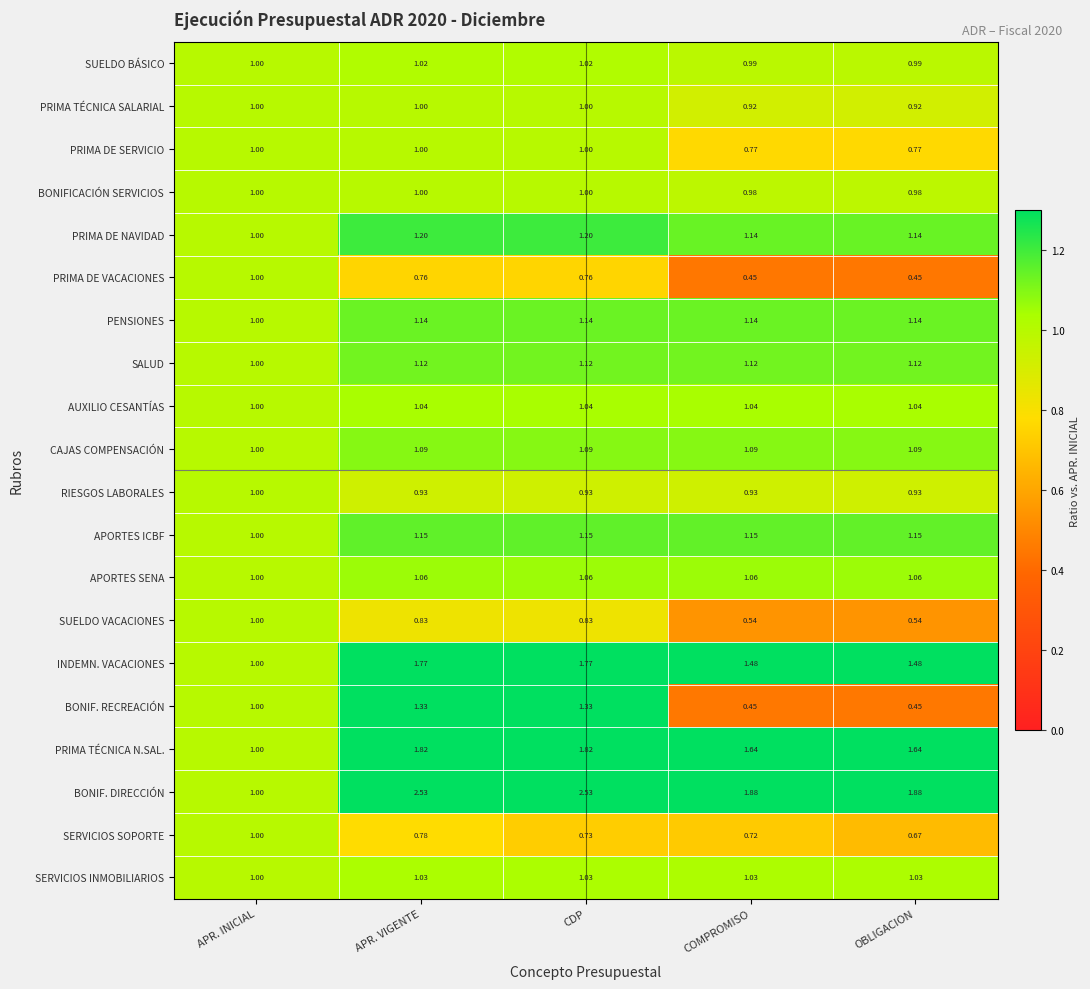

Which series changed the most between APR. VIGENTE and COMPROMISO?

BONIF. RECREACIÓN